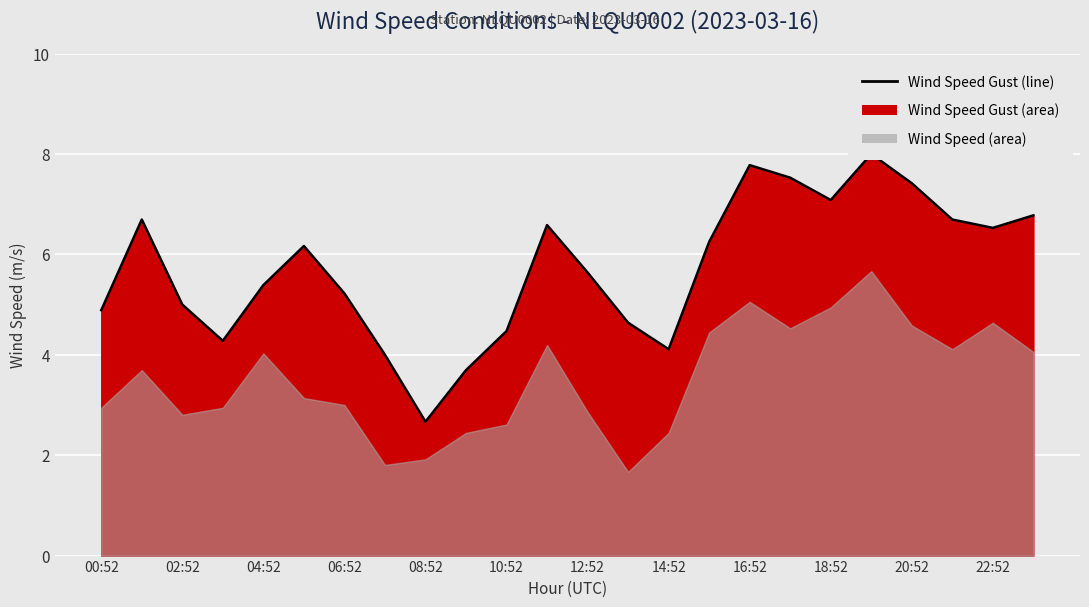

Reading left to right, list all the values displayed in this chart.

4.9	6.7	5.0	4.3	5.4	6.2	5.2	4.0	2.7	3.7	4.5	6.6	5.6	4.6	4.1	6.2	7.8	7.5	7.1	8.0	7.4	6.7	6.5	6.8